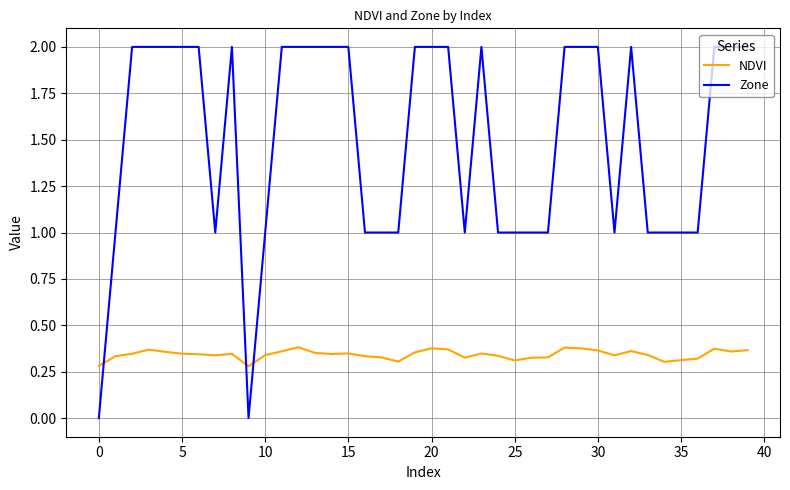

List the series in order of their overall mean, highest first.

Zone, NDVI